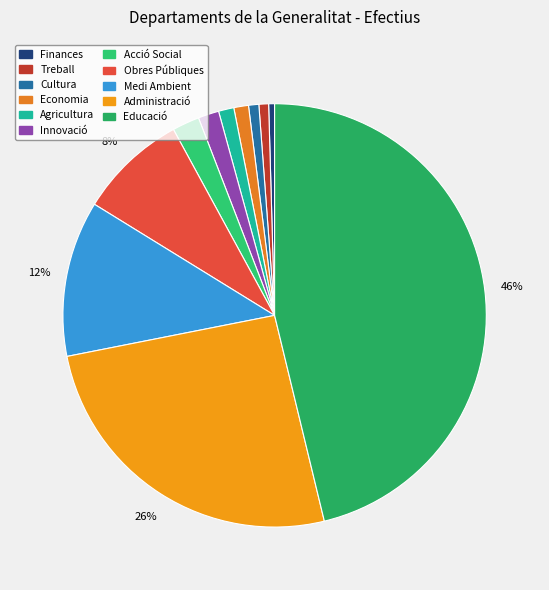

To the nearest percent, what portion does Agricultura represent?

1%